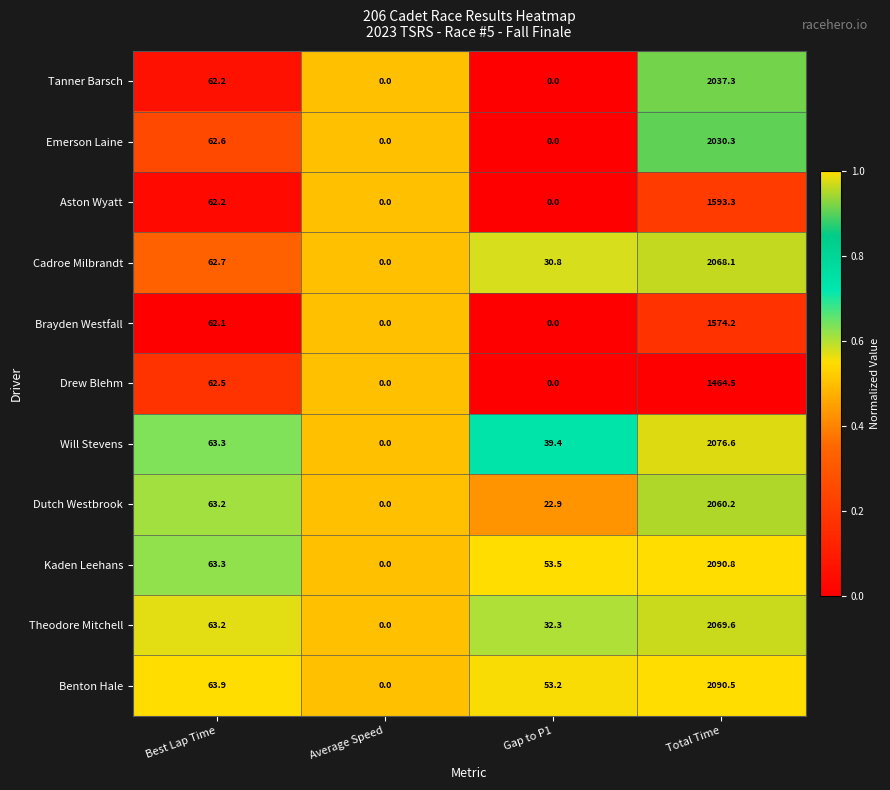

Which label corresponds to the largest value in the chart?

Total Time